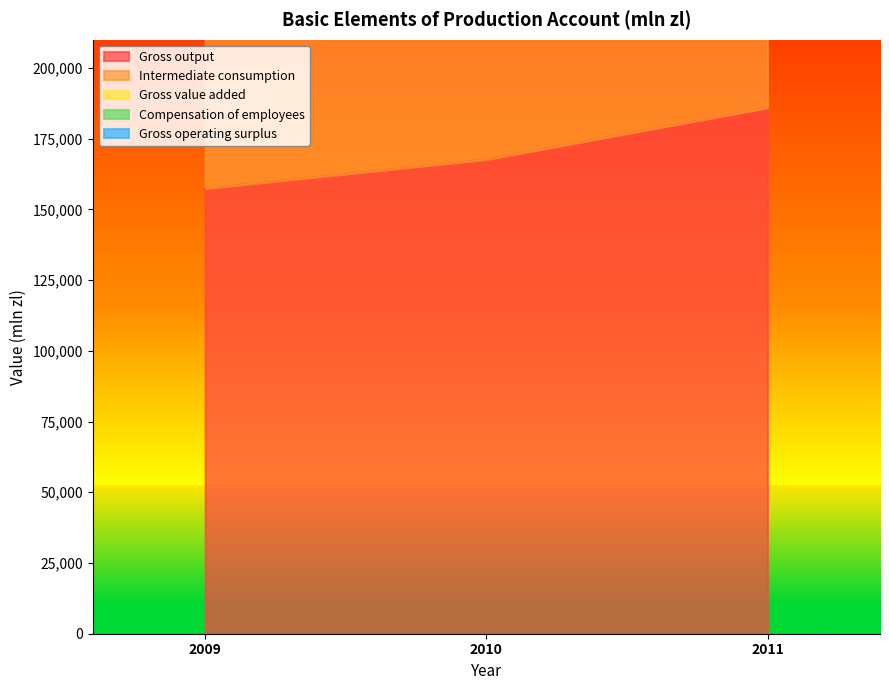

At which category is the sum across all series the highest?

2011